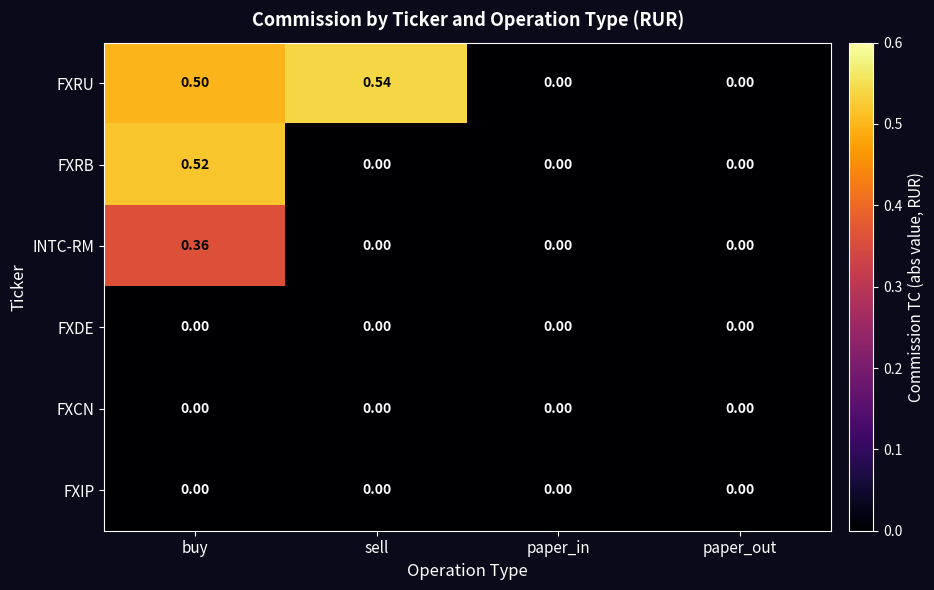

Which label corresponds to the largest value in the chart?

sell